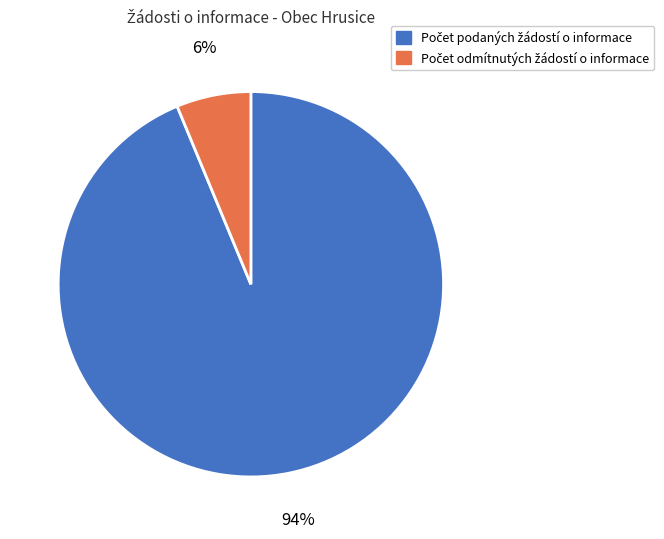

How many slices are in this pie chart?

2